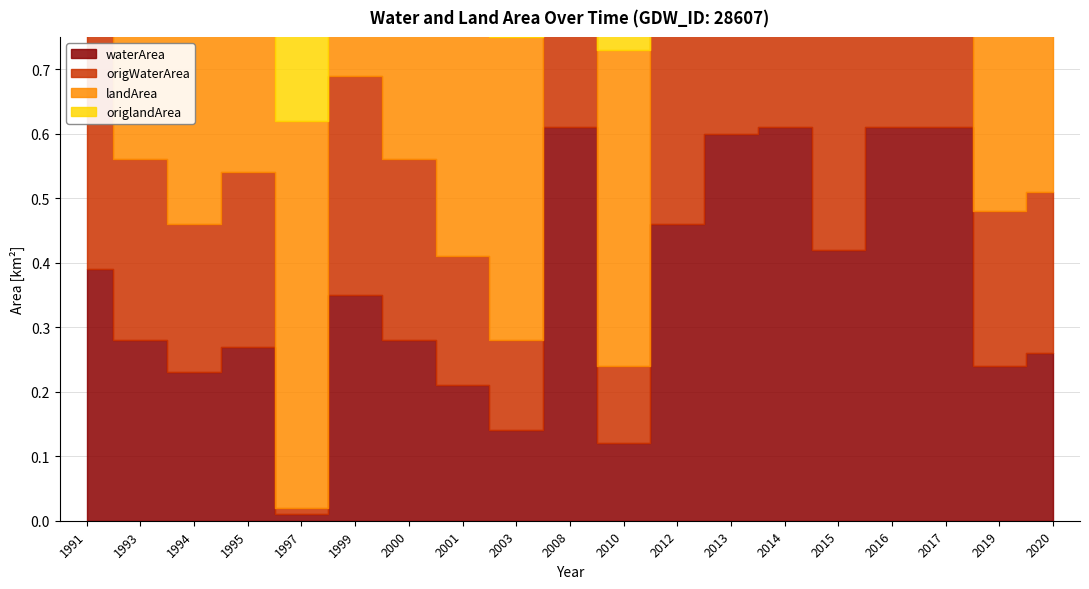

How many lines are shown in the chart?

4